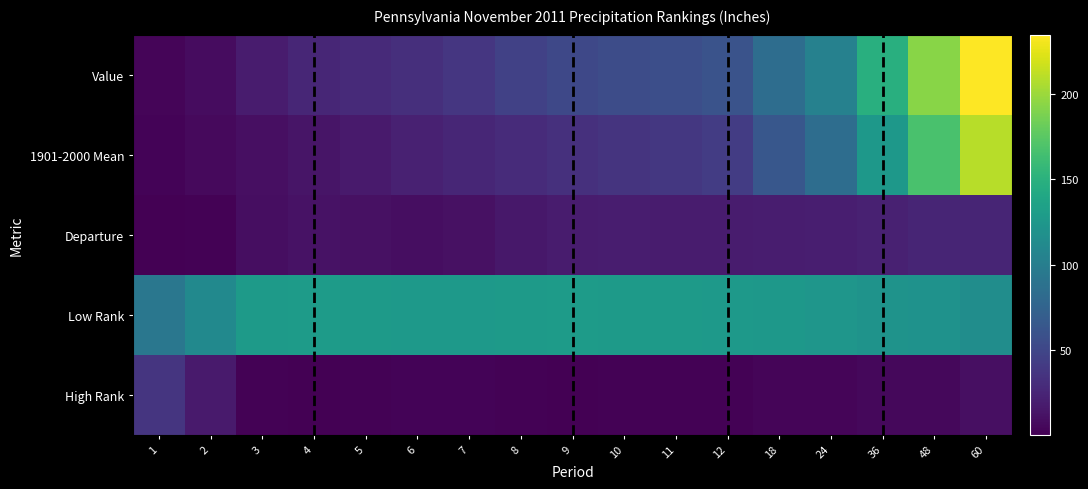

What is the smallest value displayed?

0.8